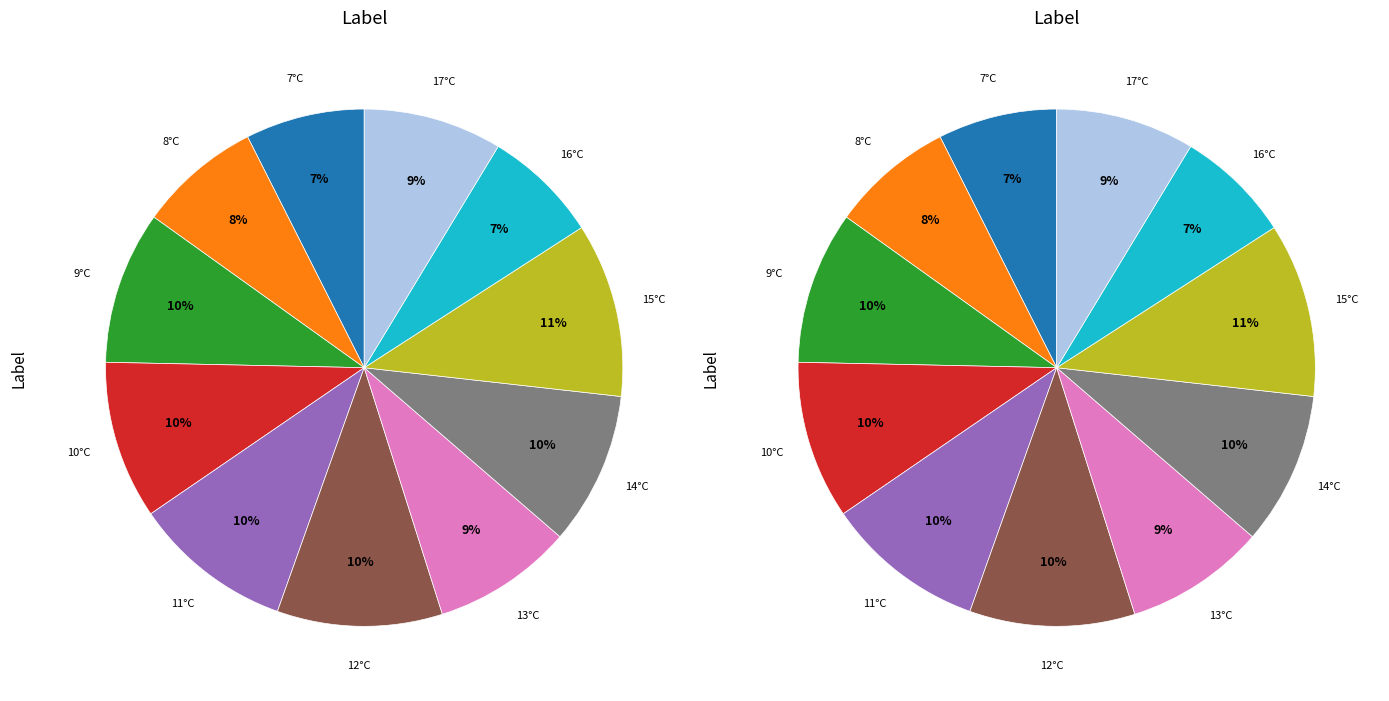

Which category has the smallest portion of the pie?

16°C